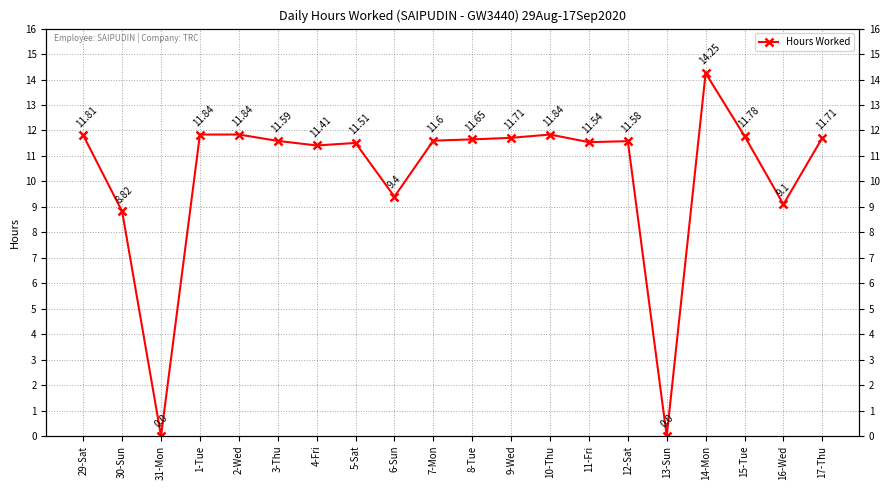

At which label is the value closest to 7?

30-Sun